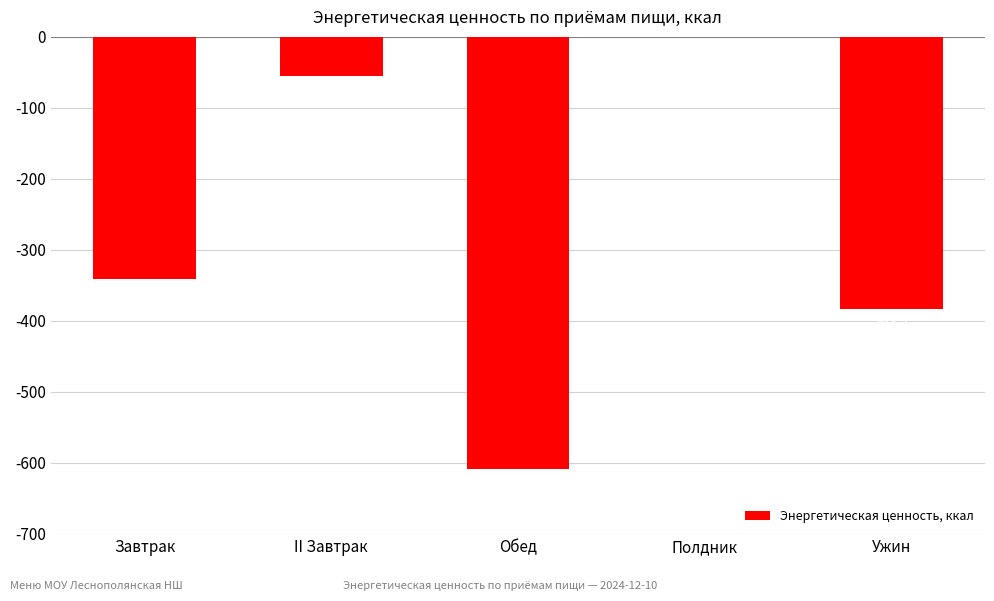

What is the minimum value shown in the chart?

-608.9